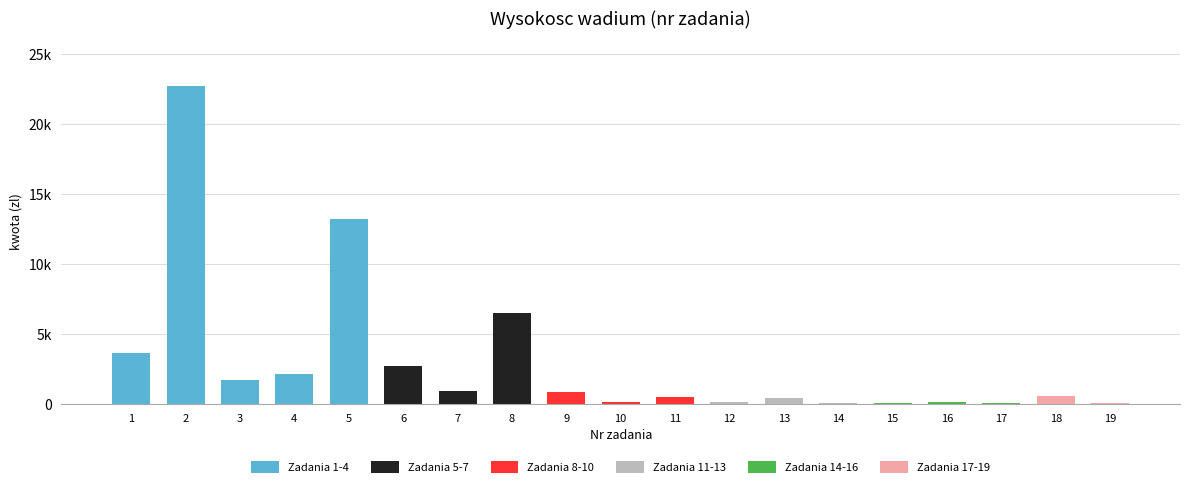

What is the ratio of the value at 1 to the value at 12?

45.0